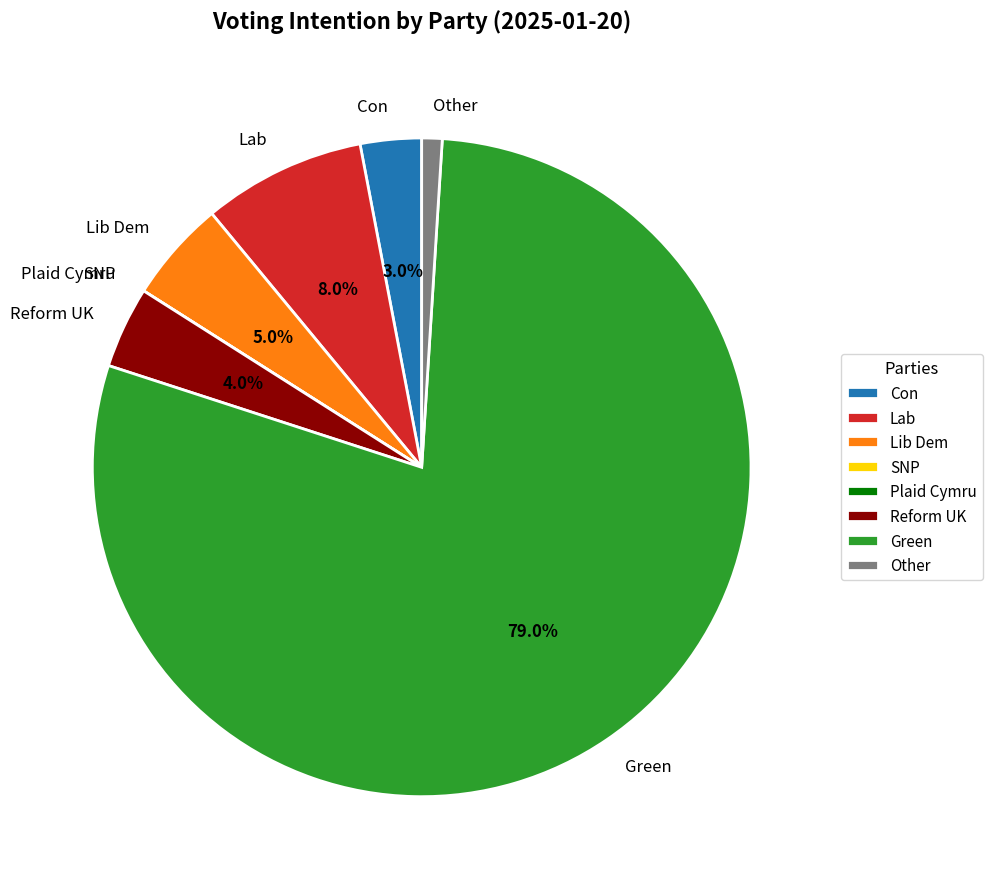

Which slice represents more than half of the pie?

Green